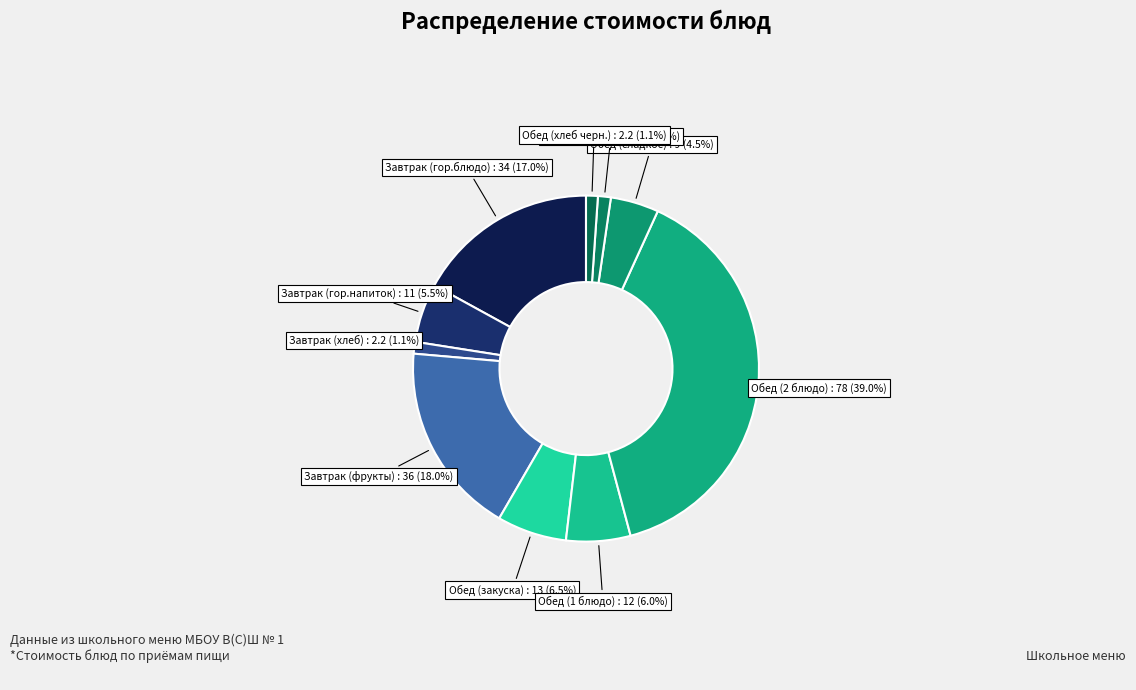

What is the total percentage of Завтрак (хлеб) and Обед (хлеб черн.)?

2.2%